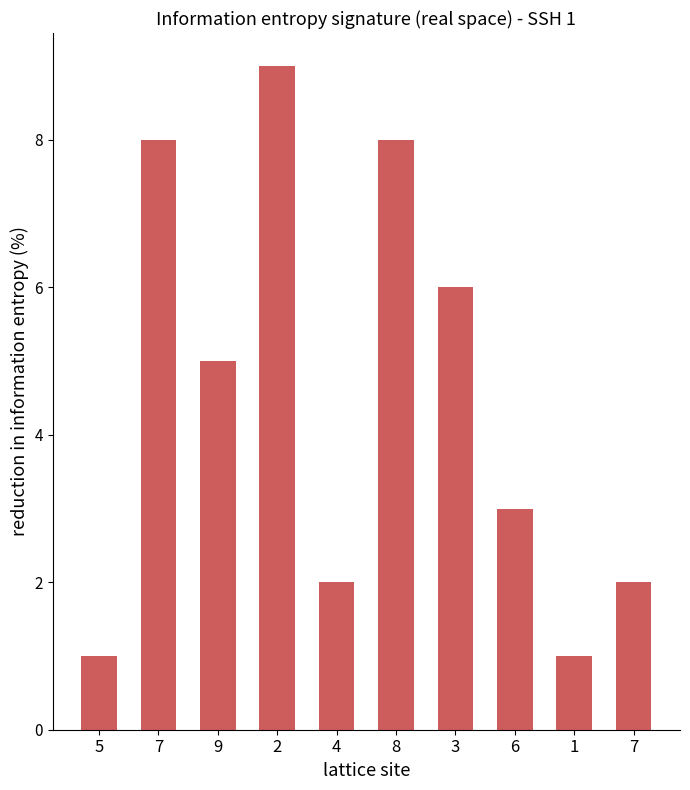

Reading left to right, what are all the values shown in this chart?

5=1	7=8	9=5	2=9	4=2	8=8	3=6	6=3	1=1	7=2